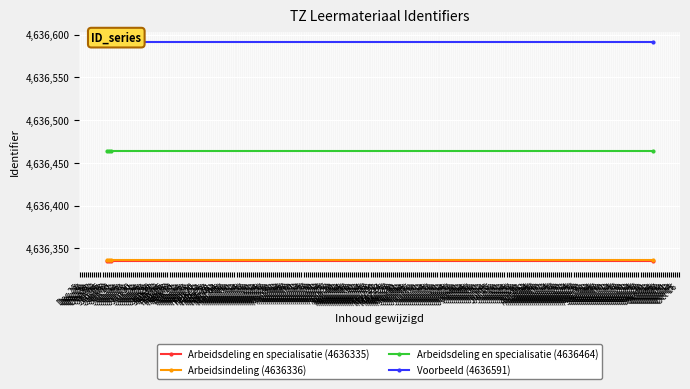

What is the value of the Voorbeeld (4636591) point at the 1st from the left?

4636591